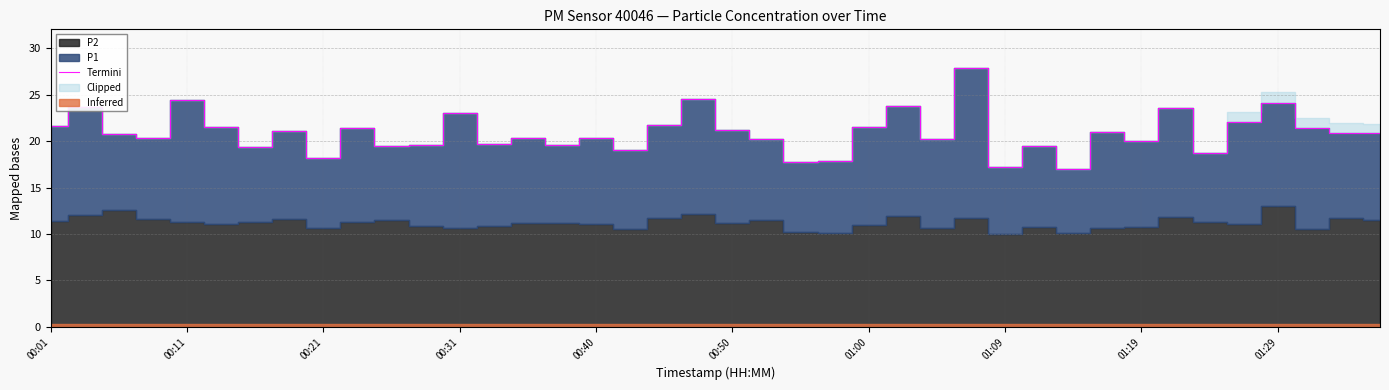

What is the maximum value for Termini?

27.9